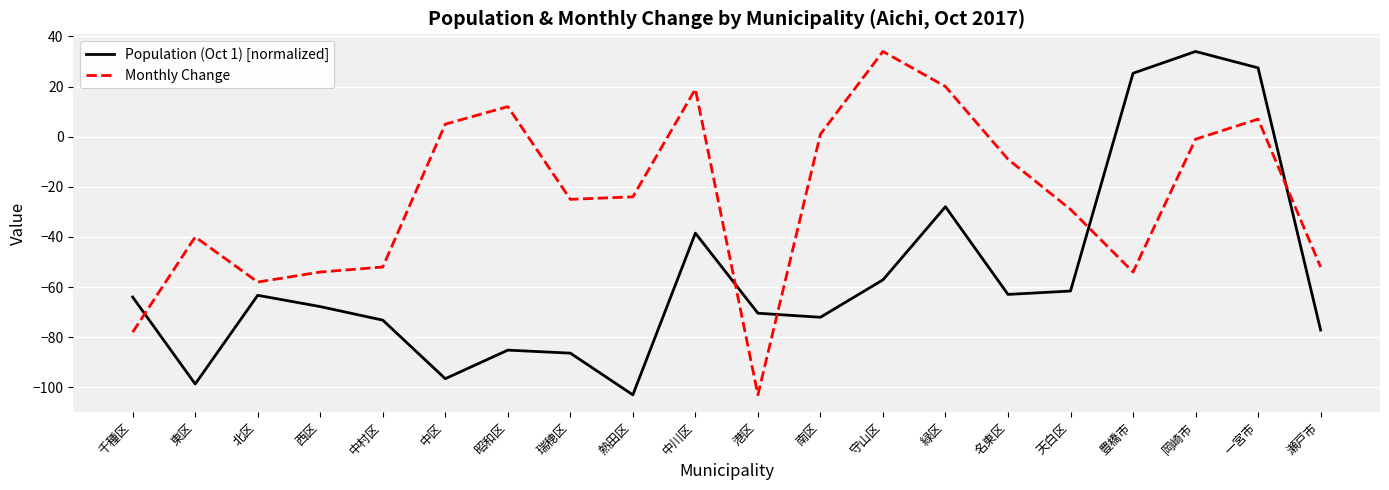

How many intersections are there between Population (Oct 1) [normalized] and Monthly Change?

5